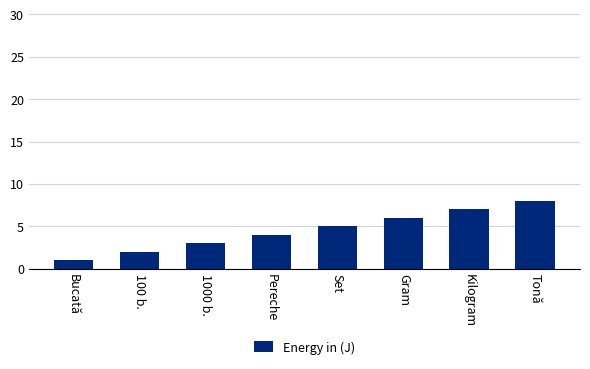

List the labels in order of value, largest first.

Tonă, Kilogram, Gram, Set, Pereche, 1000 b., 100 b., Bucată